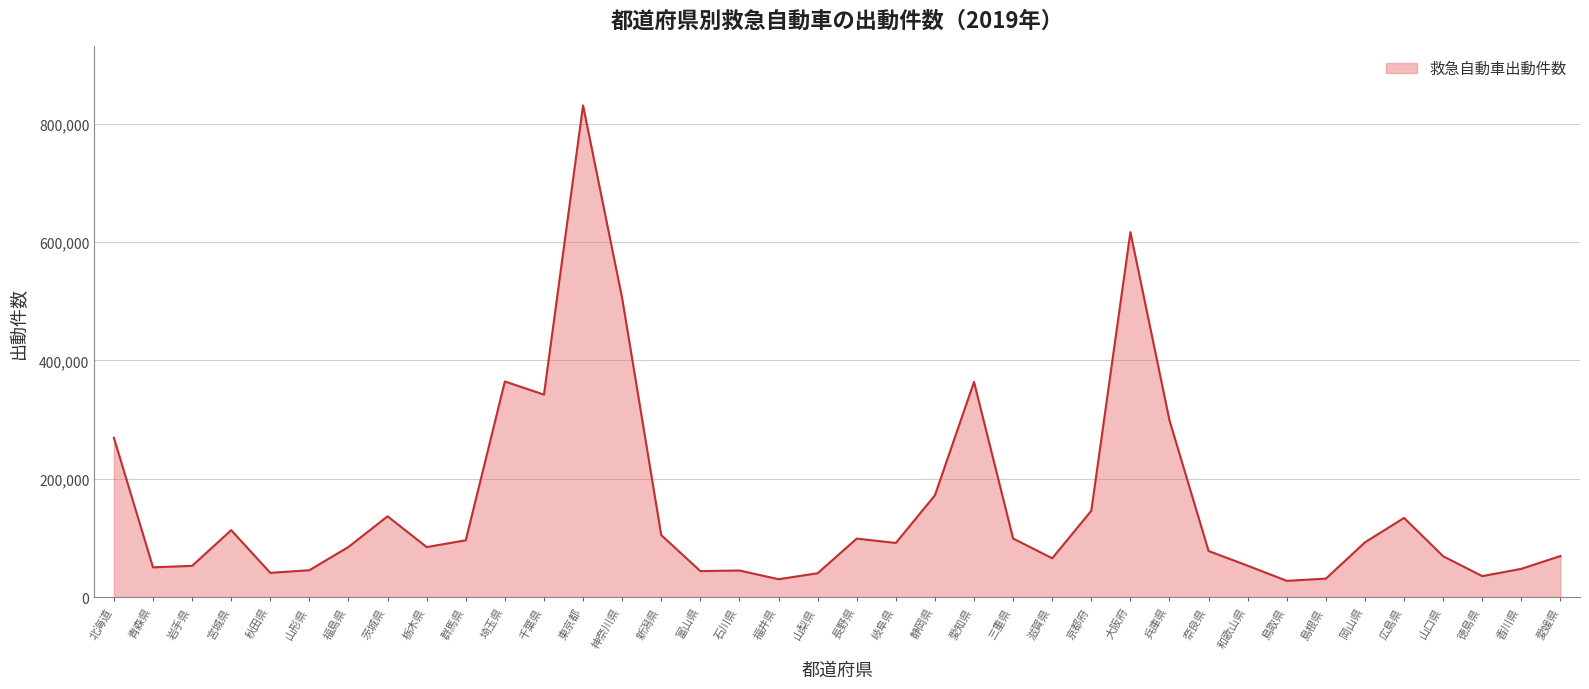

Read the value at 奈良県, to the nearest 10.

77800